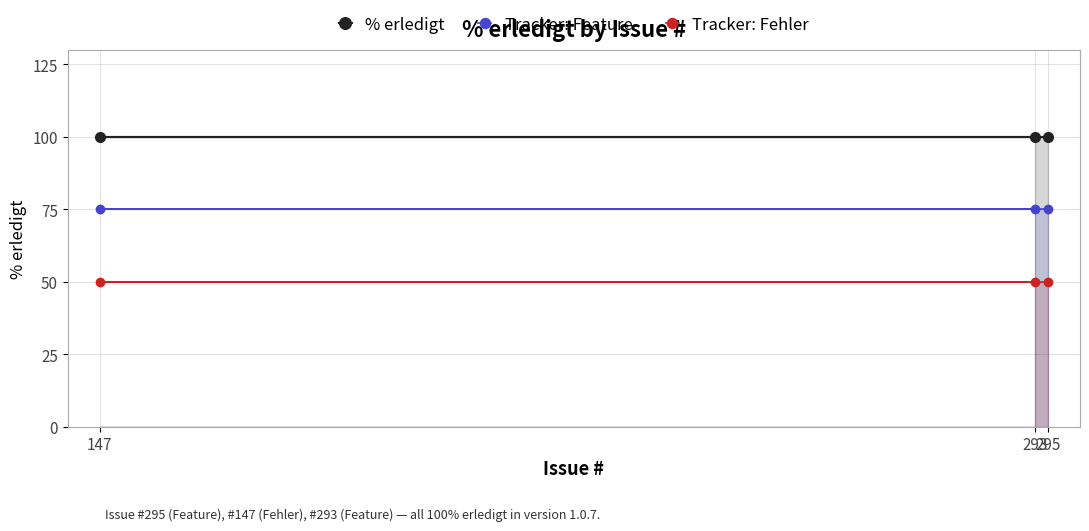

List the labels in order of Tracker: Feature value, smallest first.

295, 147, 293